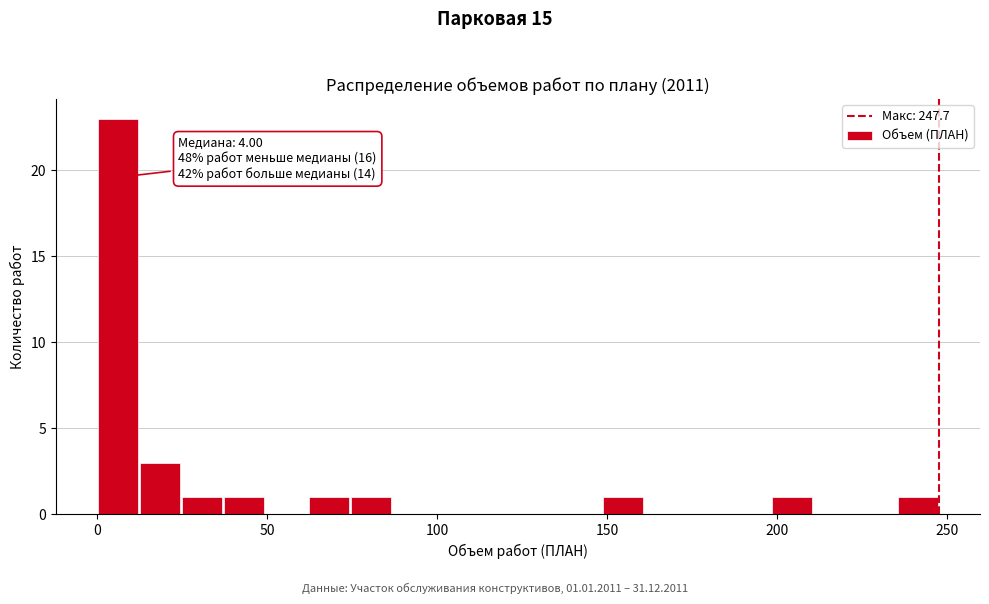

Around what value on the x-axis is the tallest bar? Give the approximate position of its centre, as read against the axis.

5